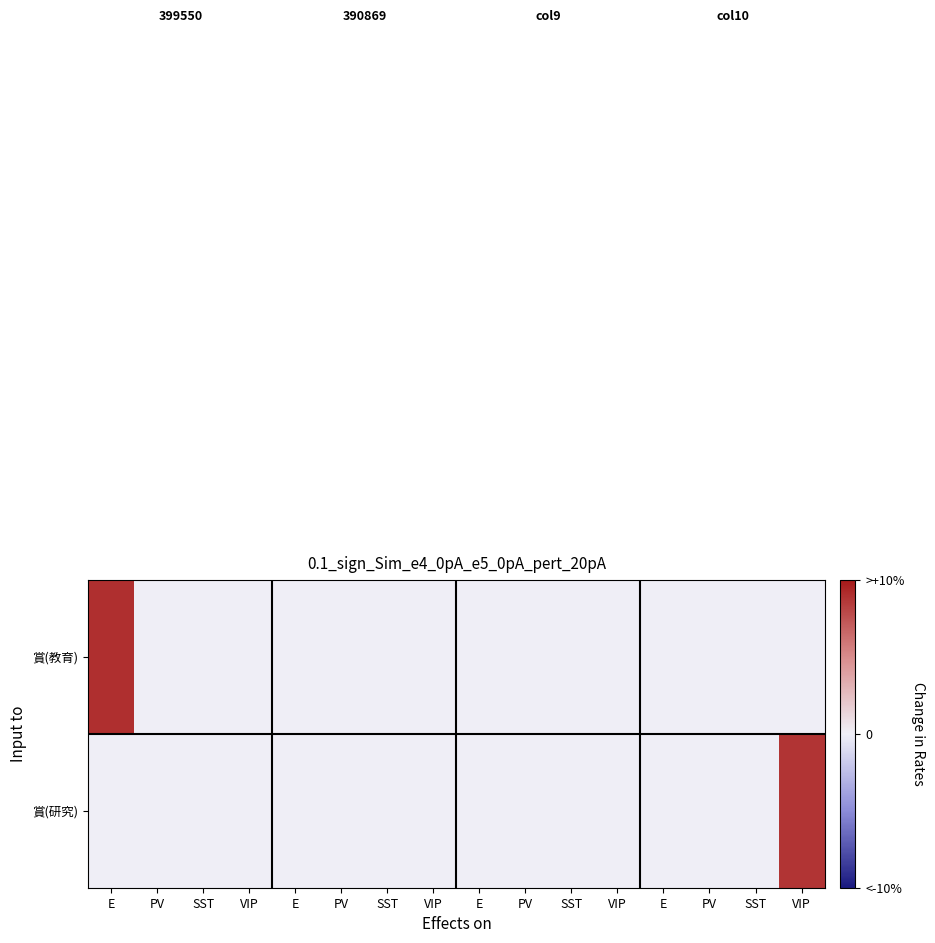

Between PV and SST, which is larger?

PV